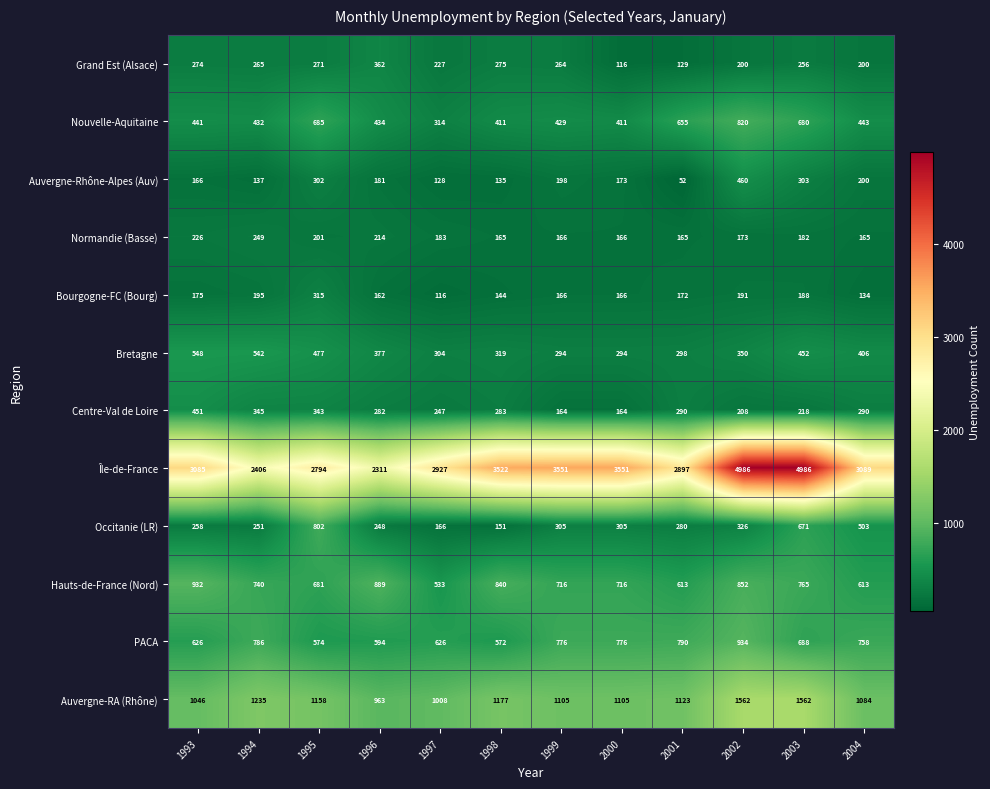

What is the sum of all Centre-Val de Loire values?

3285